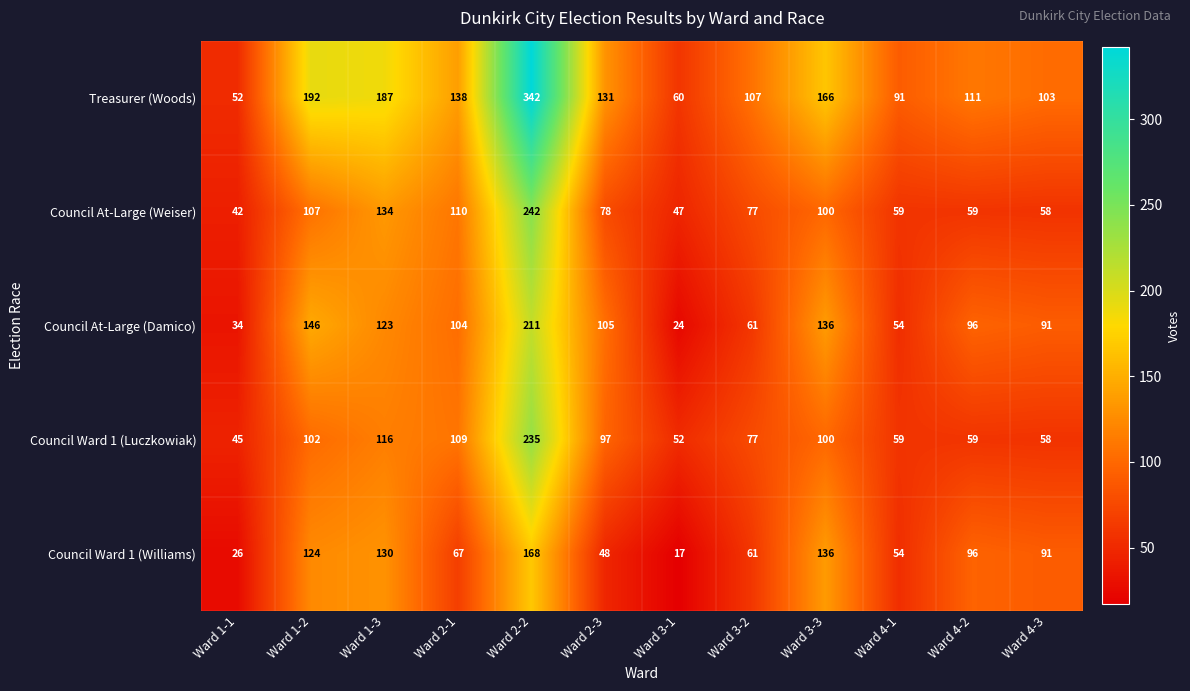

Rank the categories by Council Ward 1 (Williams) value from lowest to highest.

Ward 3-1, Ward 1-1, Ward 2-3, Ward 4-1, Ward 3-2, Ward 2-1, Ward 4-3, Ward 4-2, Ward 1-2, Ward 1-3, Ward 3-3, Ward 2-2